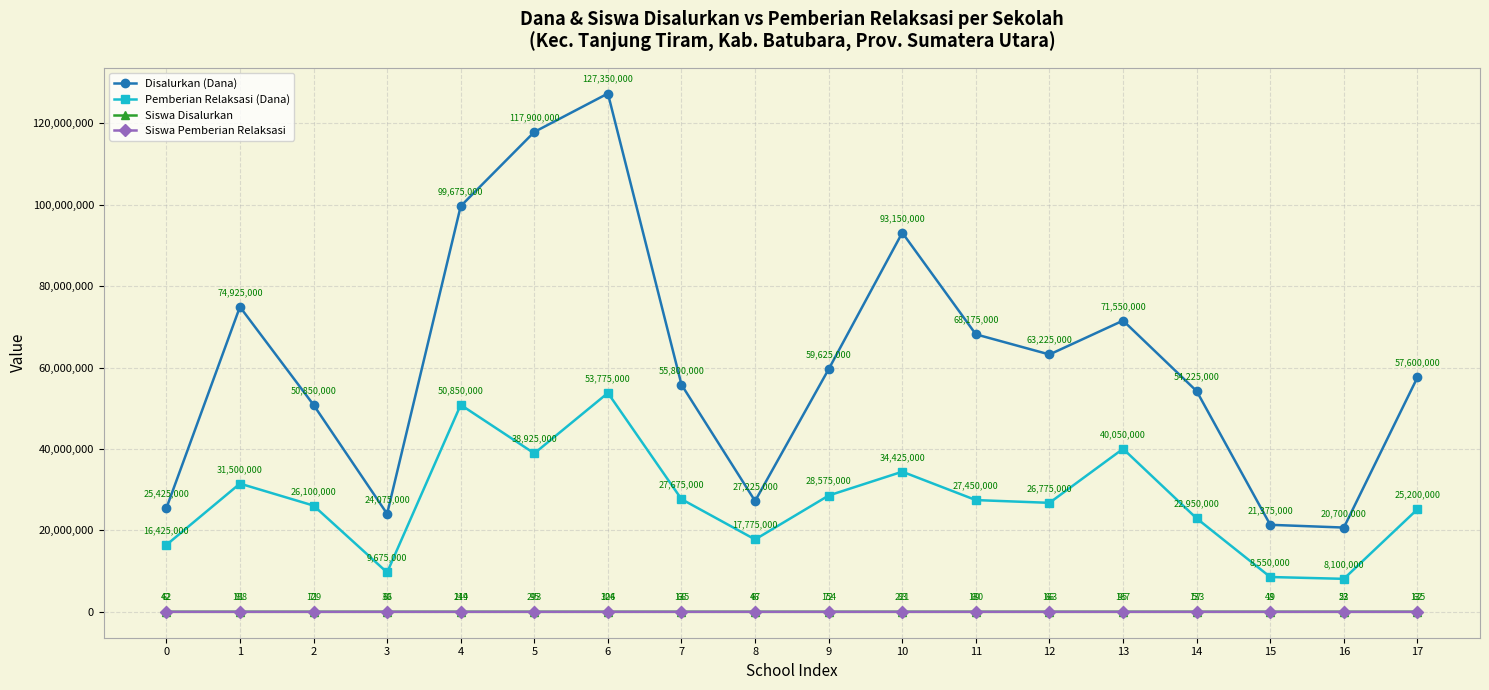

Between 1 and 11, which series saw the biggest shift?

Disalurkan (Dana)